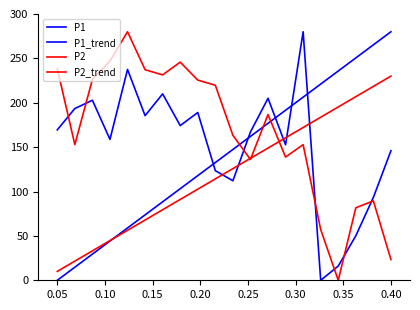

How many lines are shown in the chart?

4